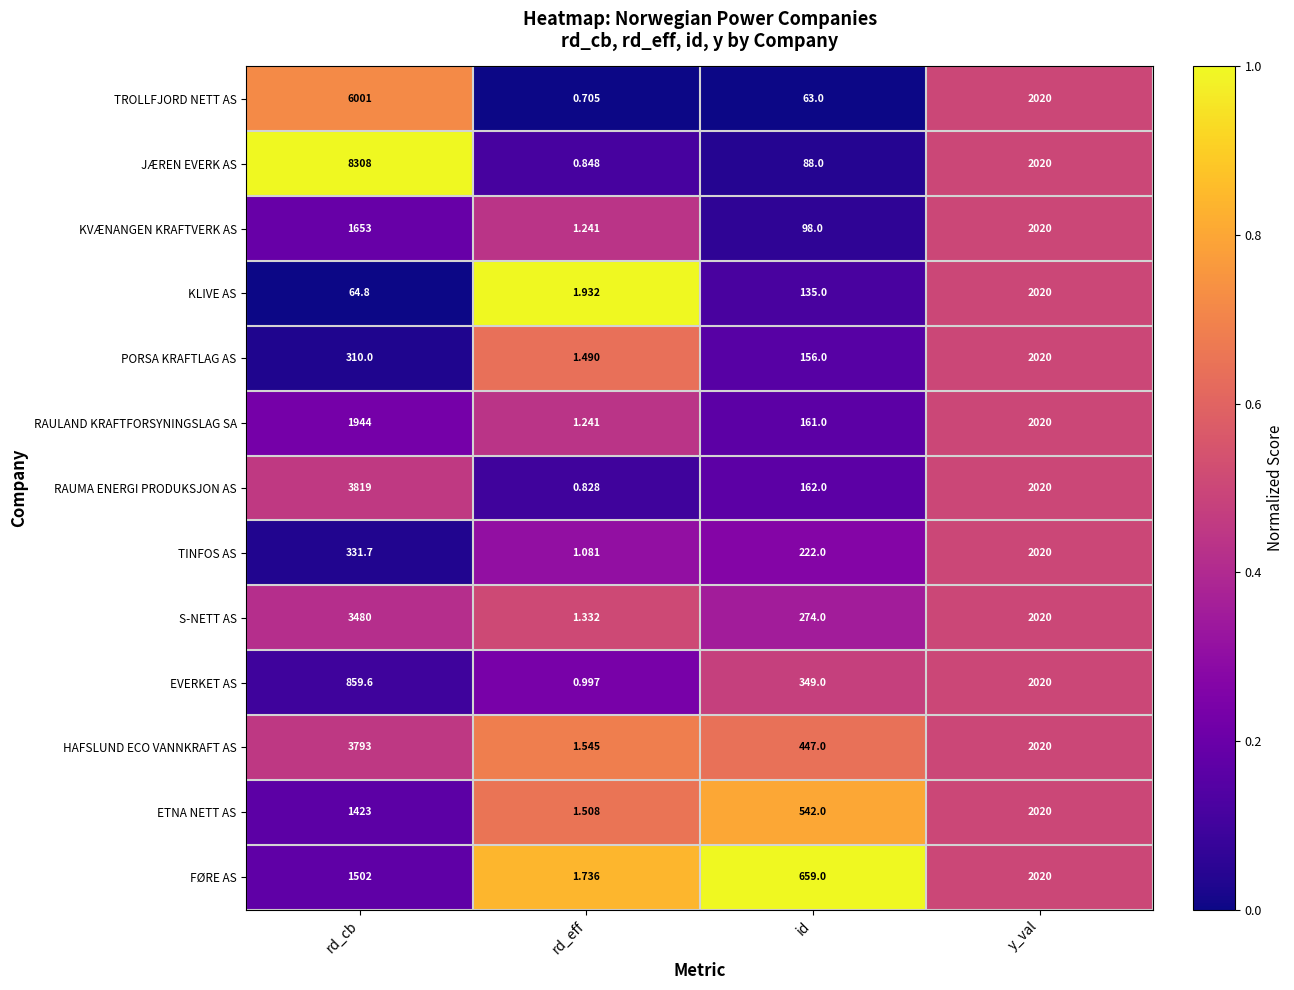

Which label corresponds to the smallest value in the chart?

rd_eff